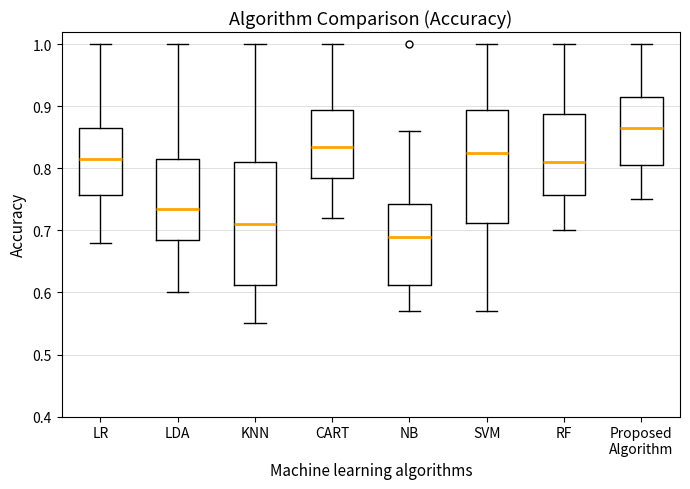

Reading left to right, read every box against the y-axis: the position of its median line, the range the box covers, and the ends of its whiskers. The values are not printed on the chart, so give them approximately, as read against the axis.

LR: median 0.82, box 0.76 to 0.87, whiskers 0.68 to 1.00
LDA: median 0.74, box 0.69 to 0.82, whiskers 0.60 to 1.00
KNN: median 0.71, box 0.61 to 0.81, whiskers 0.55 to 1.00
CART: median 0.84, box 0.79 to 0.90, whiskers 0.72 to 1.00
NB: median 0.69, box 0.61 to 0.74, whiskers 0.57 to 0.86
SVM: median 0.83, box 0.71 to 0.90, whiskers 0.57 to 1.00
RF: median 0.81, box 0.76 to 0.89, whiskers 0.70 to 1.00
Proposed Algorithm: median 0.87, box 0.81 to 0.92, whiskers 0.75 to 1.00